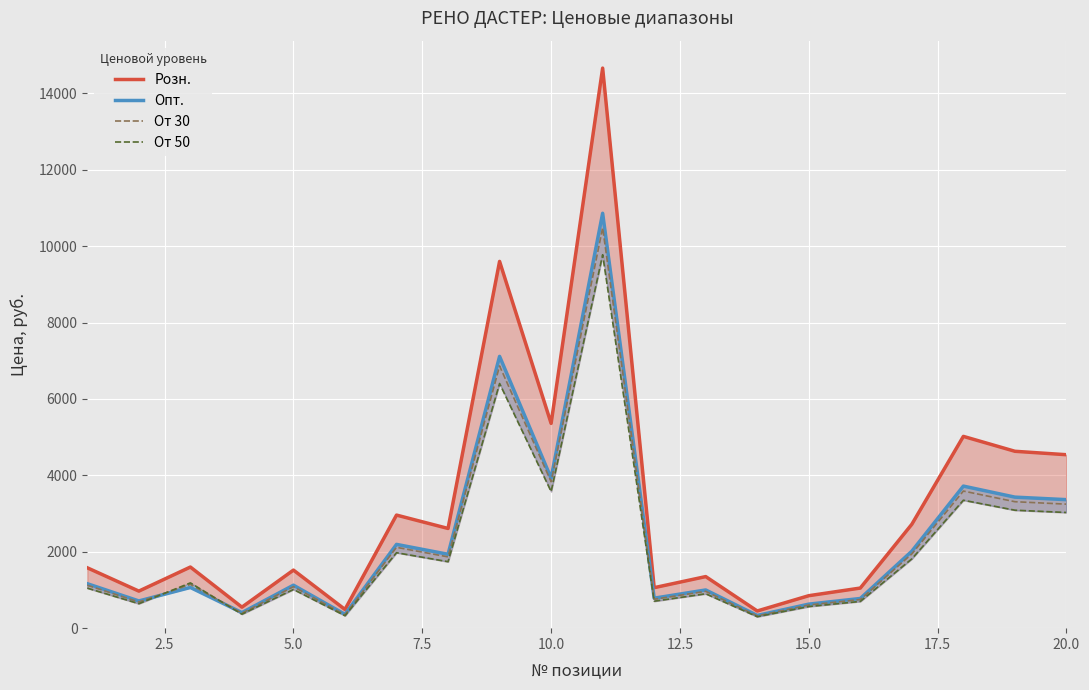

How many interior local valleys does the Опт. series have?

7